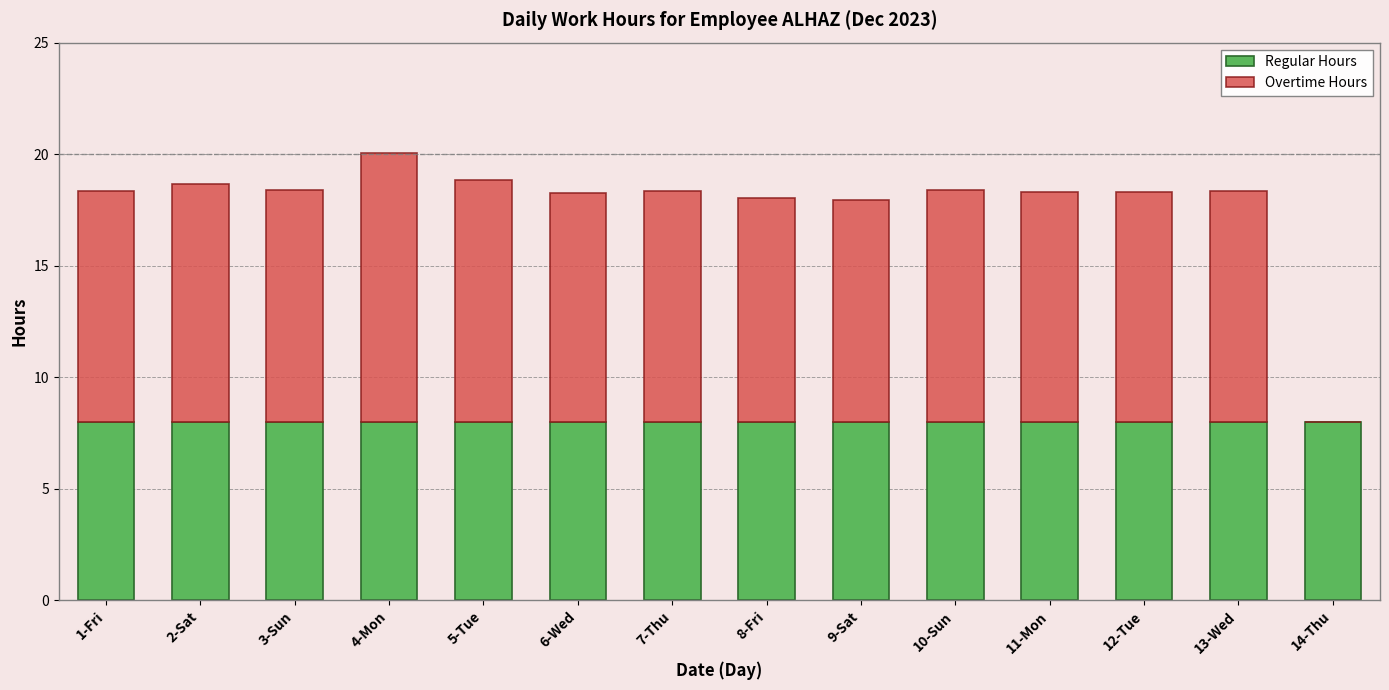

What is the average value of the Regular Hours series?

8.0